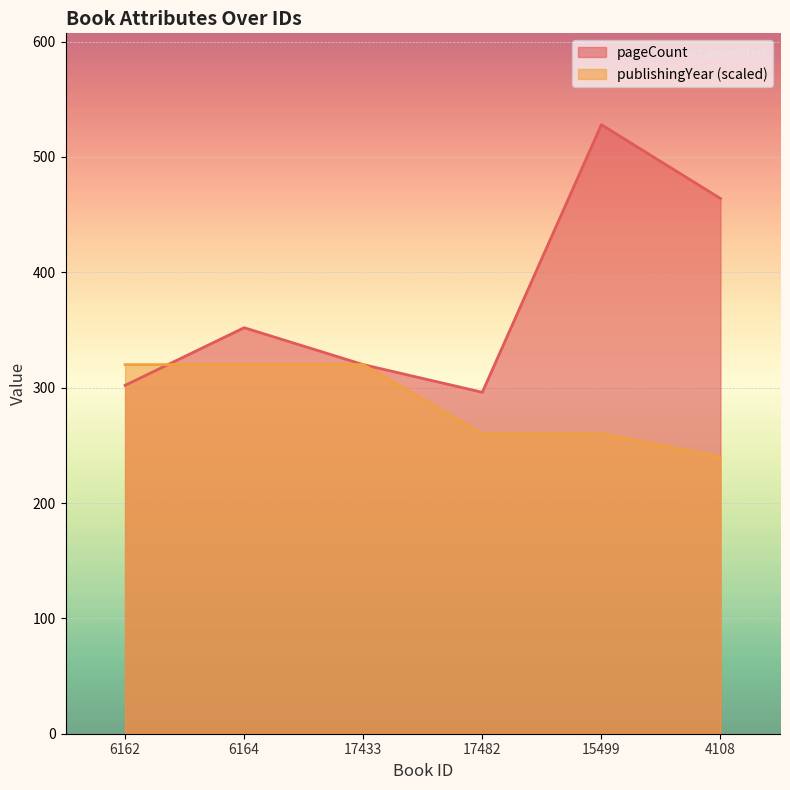

Reading right to left, what are all the values shown in this chart?

pageCount: 4108=464	15499=528	17482=296	17433=320	6164=352	6162=302
publishingYear: 4108=240	15499=260	17482=260	17433=320	6164=320	6162=320